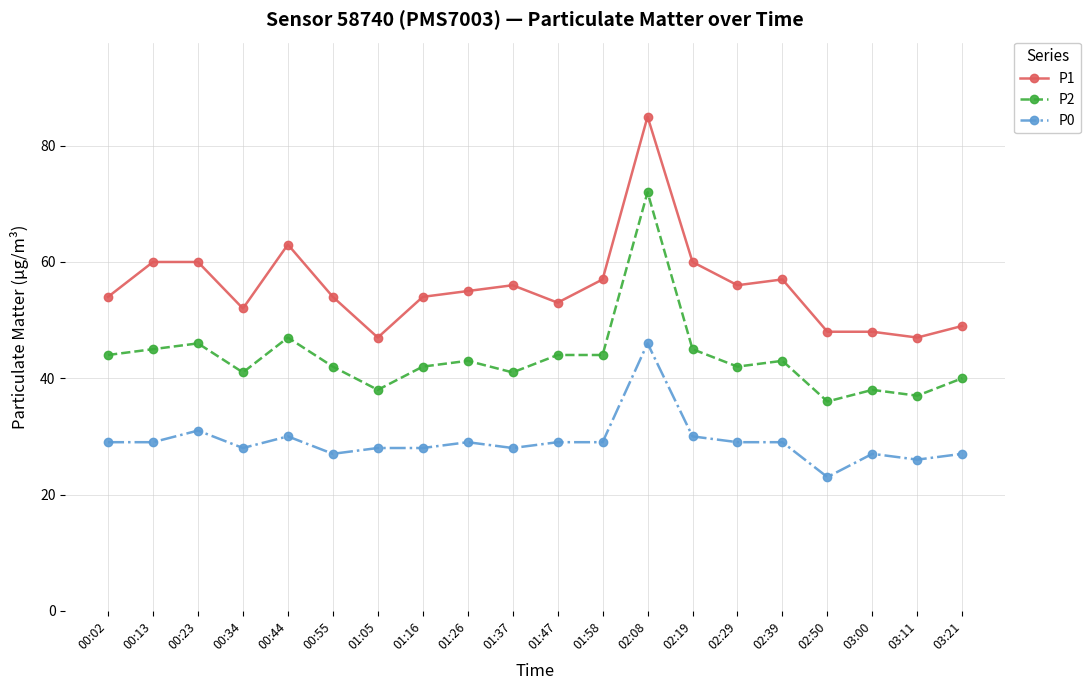

What is the value of the P1 point at the 1st from the left?

54